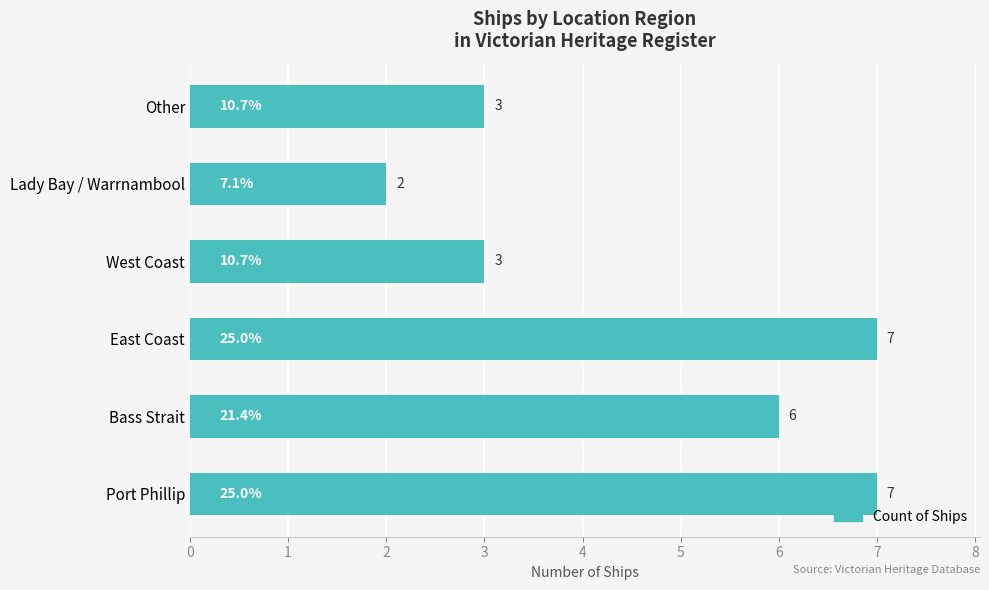

How many series are shown in this chart?

1